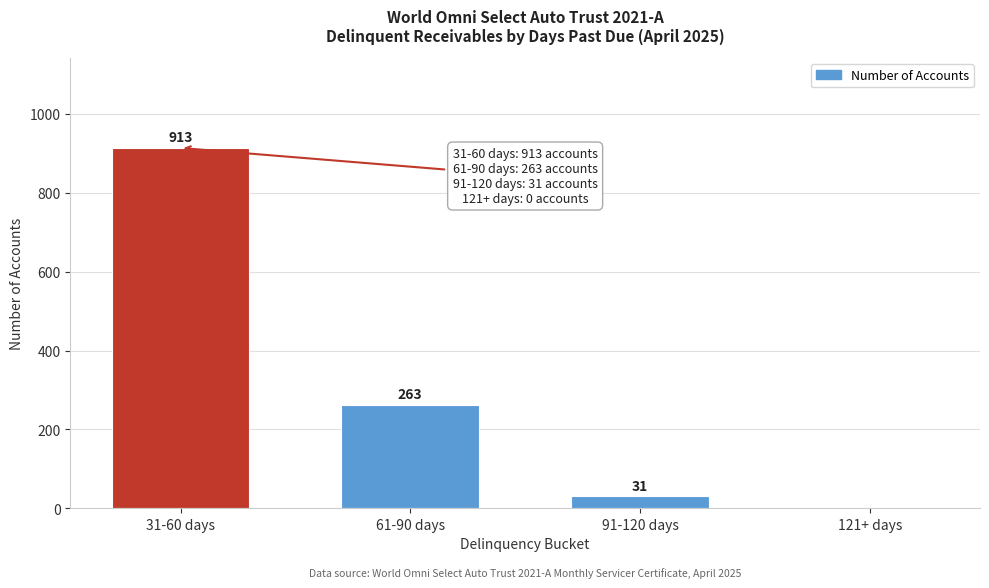

Reading left to right, extract all data points from this chart.

31-60 days=913	61-90 days=263	91-120 days=31	121+ days=0